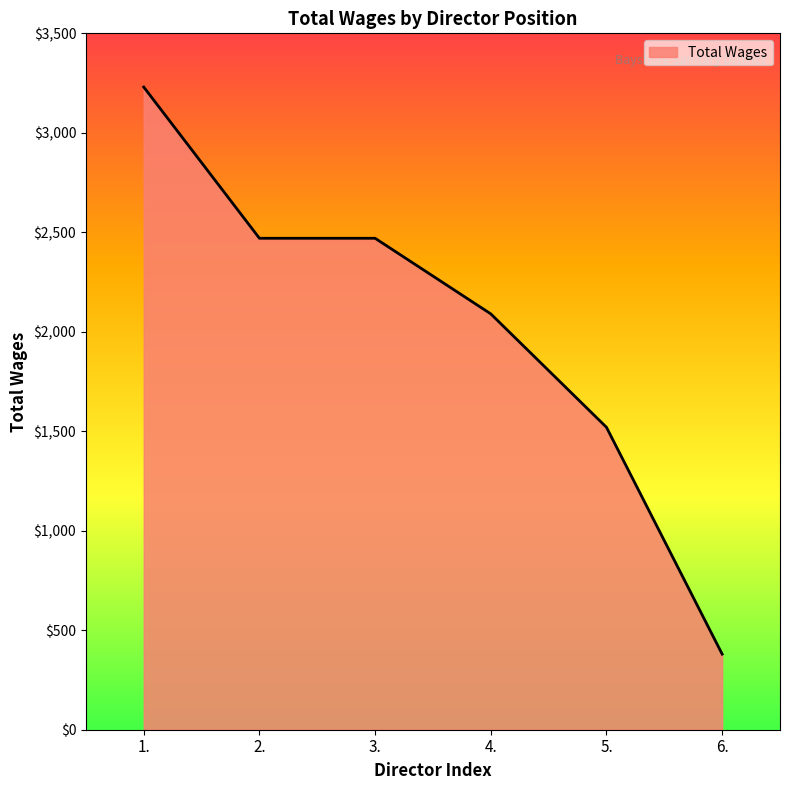

What value does the data have at 1.?

3230